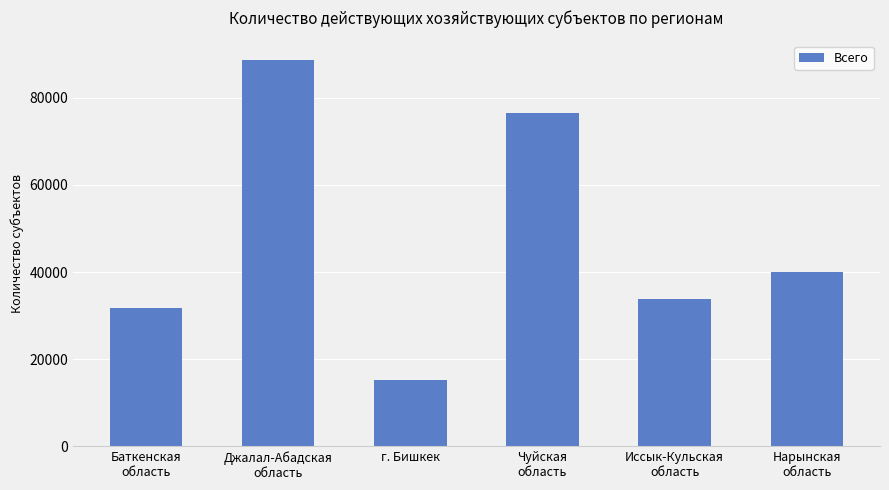

What is the maximum value shown in the chart?

88689